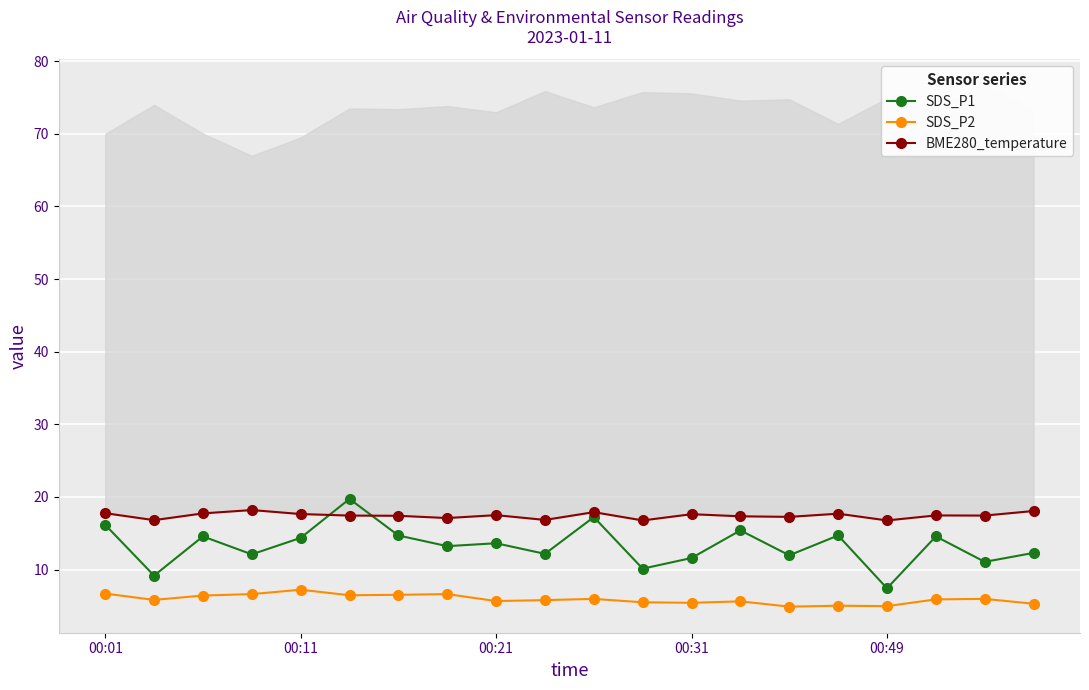

Count the number of data series in this chart.

3